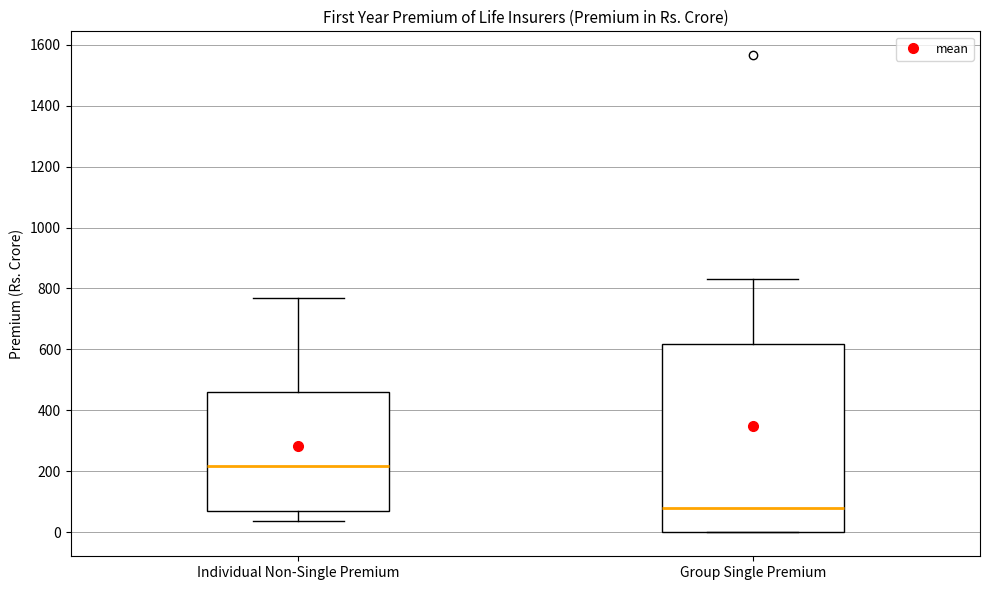

Which box is the tallest, from its lower edge to its upper edge?

Group Single Premium